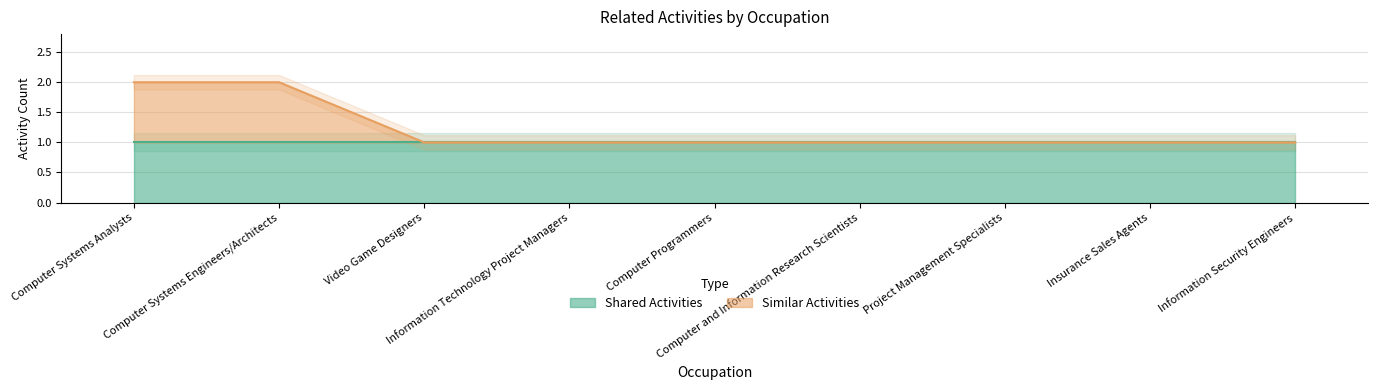

What is the value of the 7th point from the left?

1